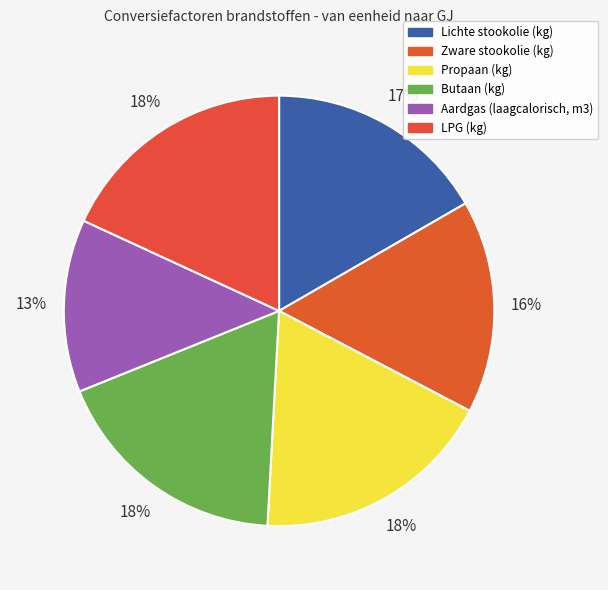

To the nearest percent, what portion does Propaan (kg) represent?

18%